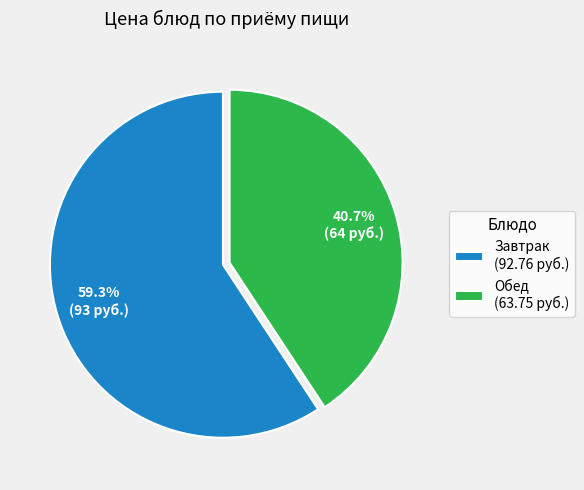

What percentage do Завтрак (92.76 руб.) and Обед (63.75 руб.) together represent?

100.0%